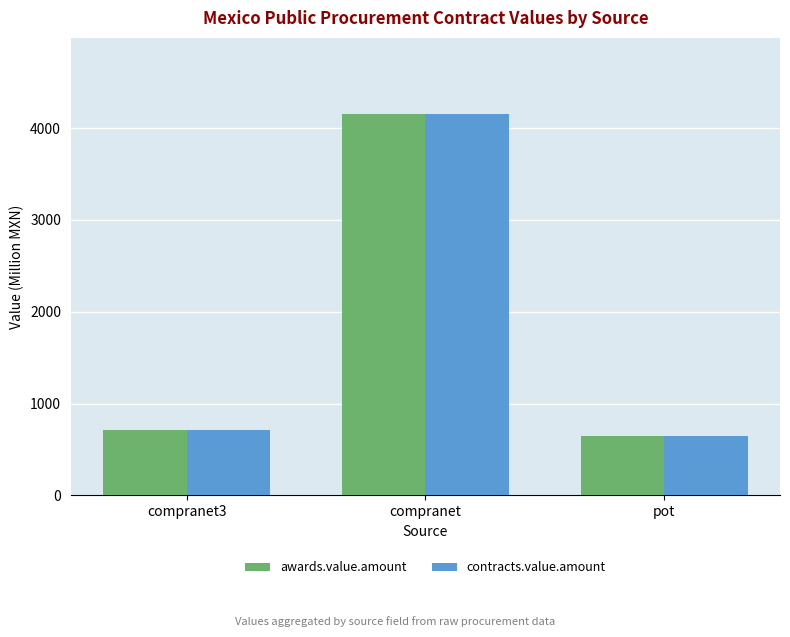

What is the smallest value displayed?

647.7